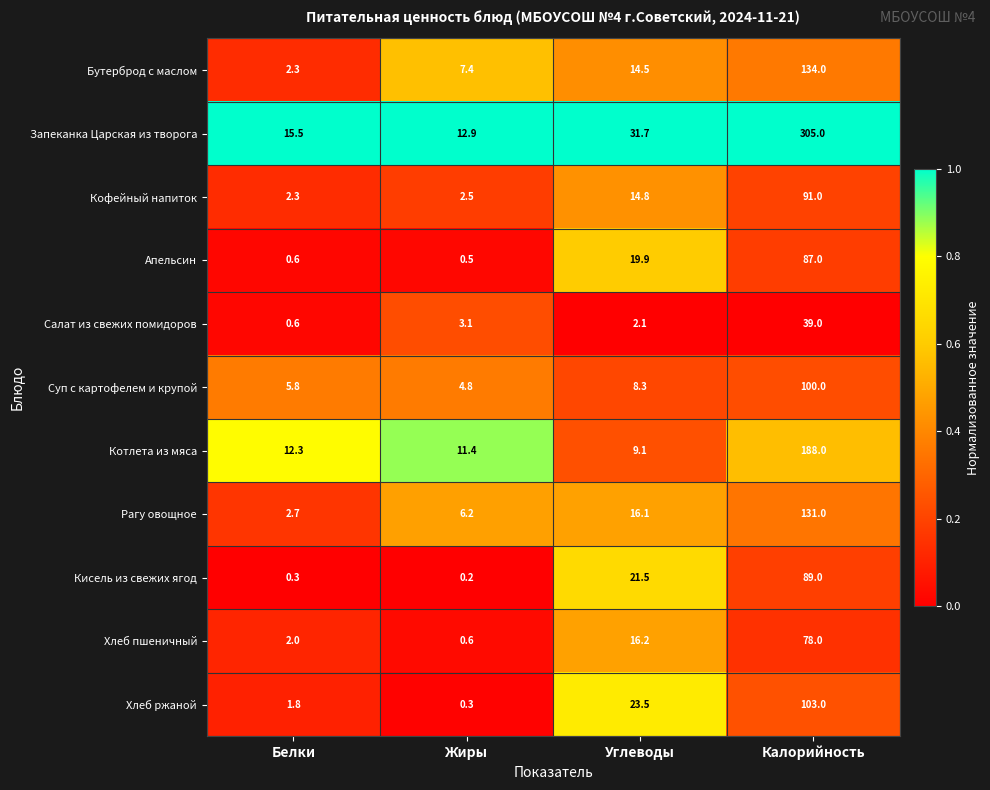

Is it true that Рагу овощное equals 189.0 at Калорийность?

False